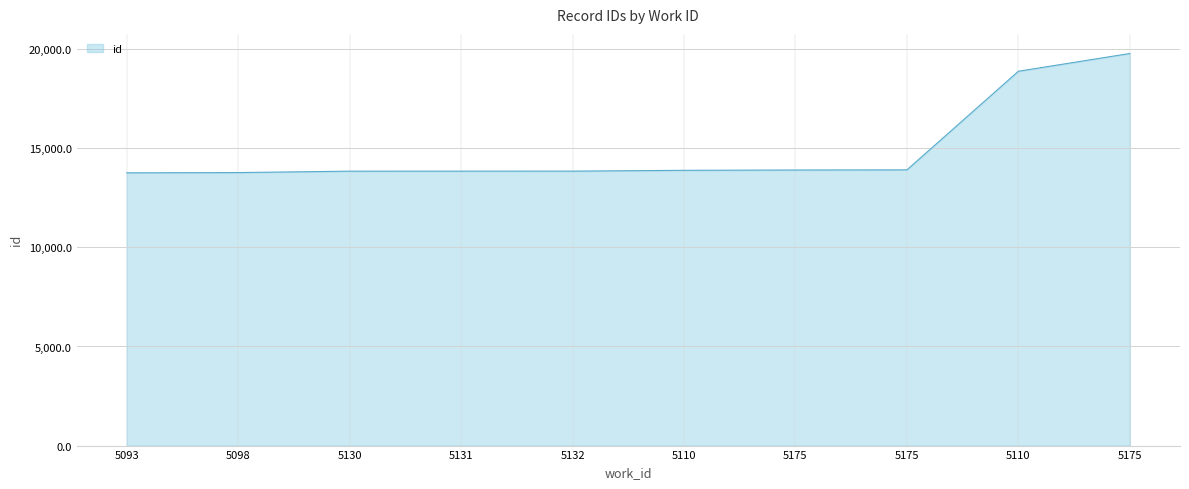

Does the chart display data point markers on the line(s)?

No